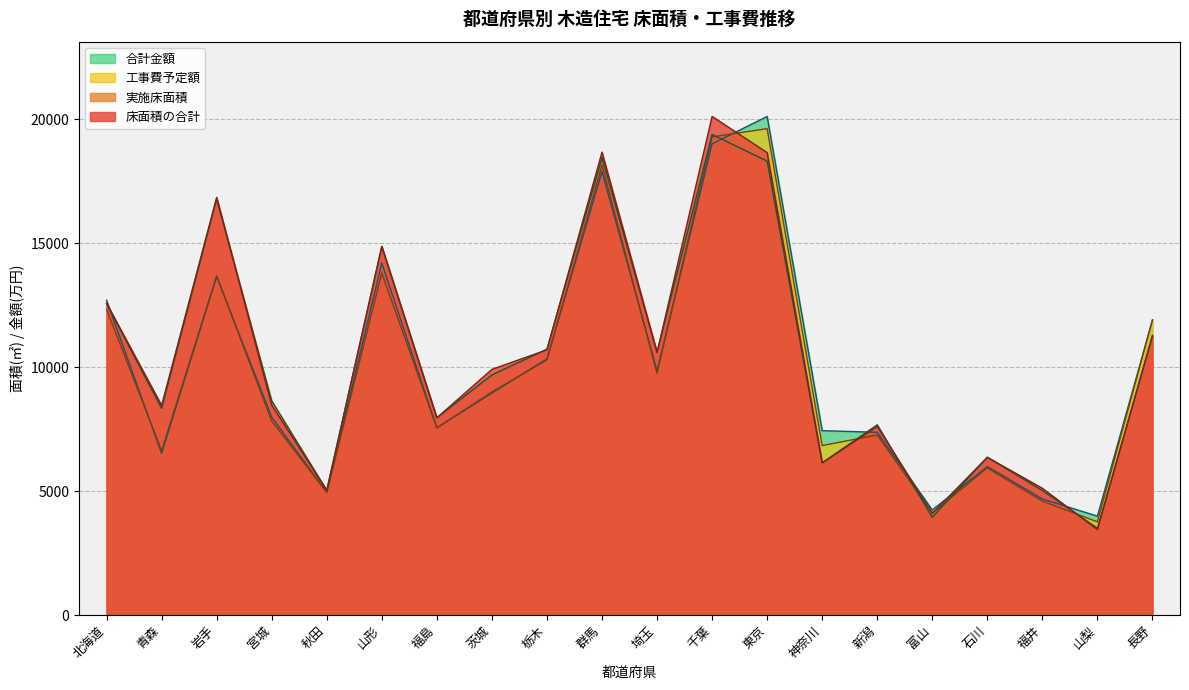

What position from the left is 茨城?

8